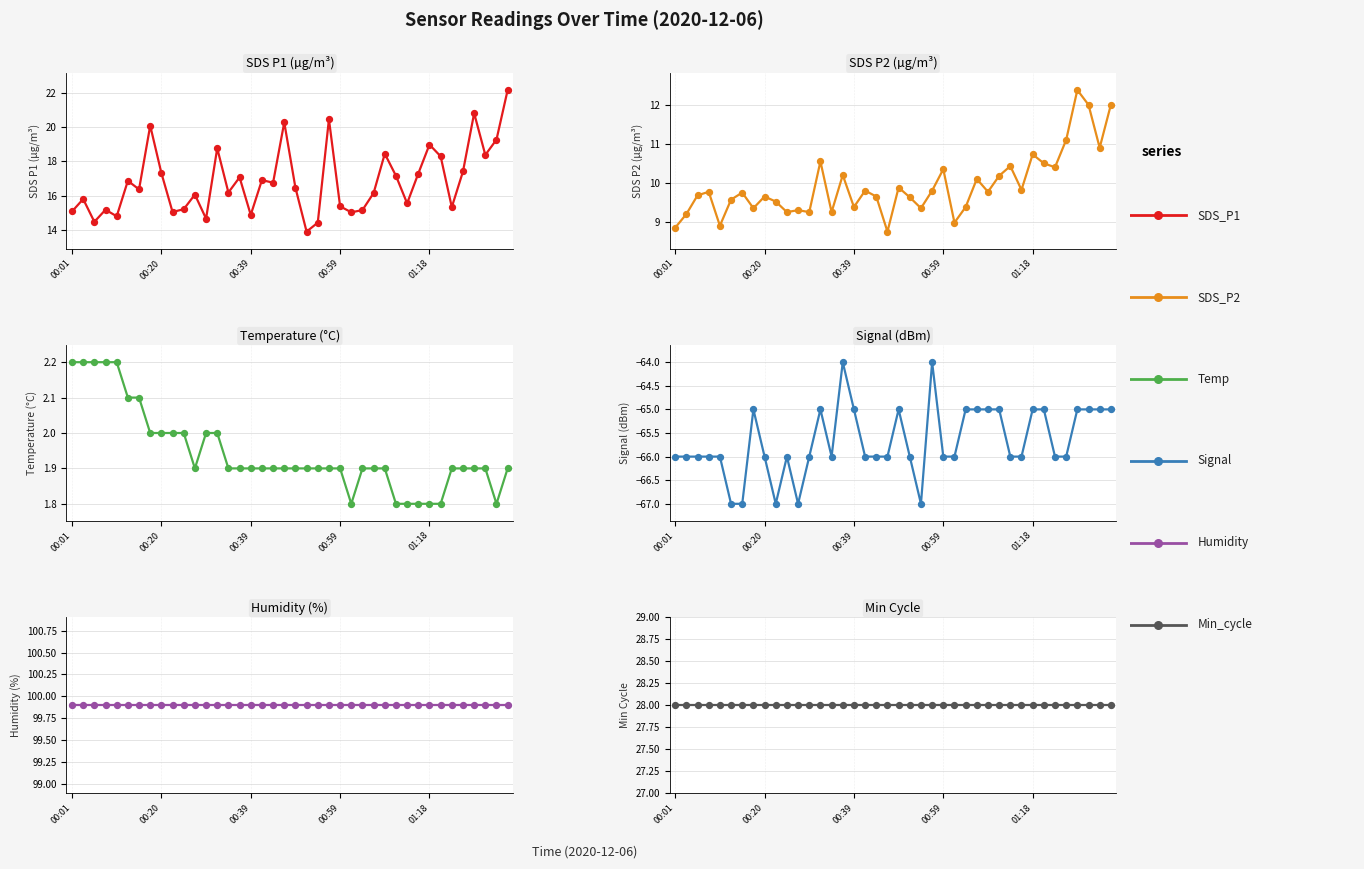

Which series has the widest spread of Y values?

SDS_P1